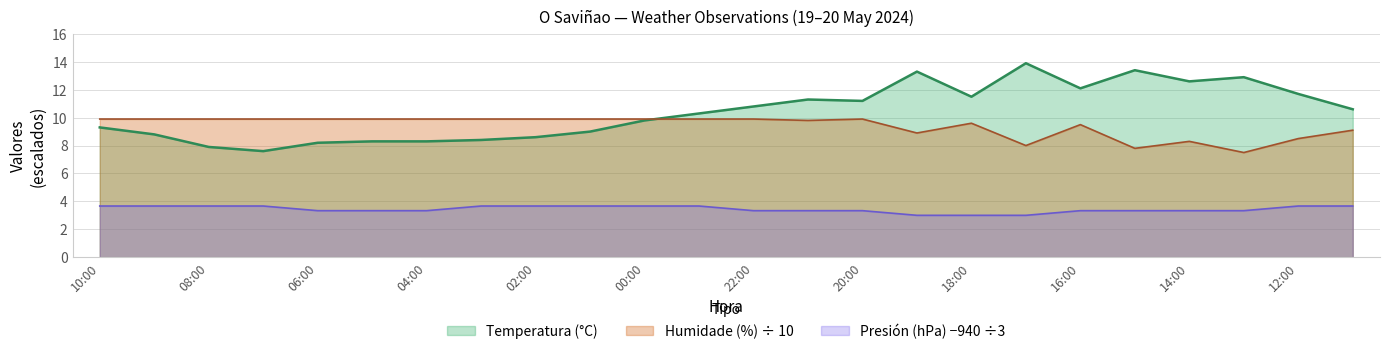

Reading left to right, what are all the values shown in this chart?

Temperatura (°C): 10:00=9.3	09:00=8.8	08:00=7.9	07:00=7.6	06:00=8.2	05:00=8.3	04:00=8.3	03:00=8.4	02:00=8.6	01:00=9.0	00:00=9.8	23:00=10.3	22:00=10.8	21:00=11.3	20:00=11.2	19:00=13.3	18:00=11.5	17:00=13.9	16:00=12.1	15:00=13.4	14:00=12.6	13:00=12.9	12:00=11.7	11:00=10.6
Humidade (%): 10:00=9.9	09:00=9.9	08:00=9.9	07:00=9.9	06:00=9.9	05:00=9.9	04:00=9.9	03:00=9.9	02:00=9.9	01:00=9.9	00:00=9.9	23:00=9.9	22:00=9.9	21:00=9.8	20:00=9.9	19:00=8.9	18:00=9.6	17:00=8.0	16:00=9.5	15:00=7.8	14:00=8.3	13:00=7.5	12:00=8.5	11:00=9.1
Presión (hPa): 10:00=3.7	09:00=3.7	08:00=3.7	07:00=3.7	06:00=3.3	05:00=3.3	04:00=3.3	03:00=3.7	02:00=3.7	01:00=3.7	00:00=3.7	23:00=3.7	22:00=3.3	21:00=3.3	20:00=3.3	19:00=3.0	18:00=3.0	17:00=3.0	16:00=3.3	15:00=3.3	14:00=3.3	13:00=3.3	12:00=3.7	11:00=3.7